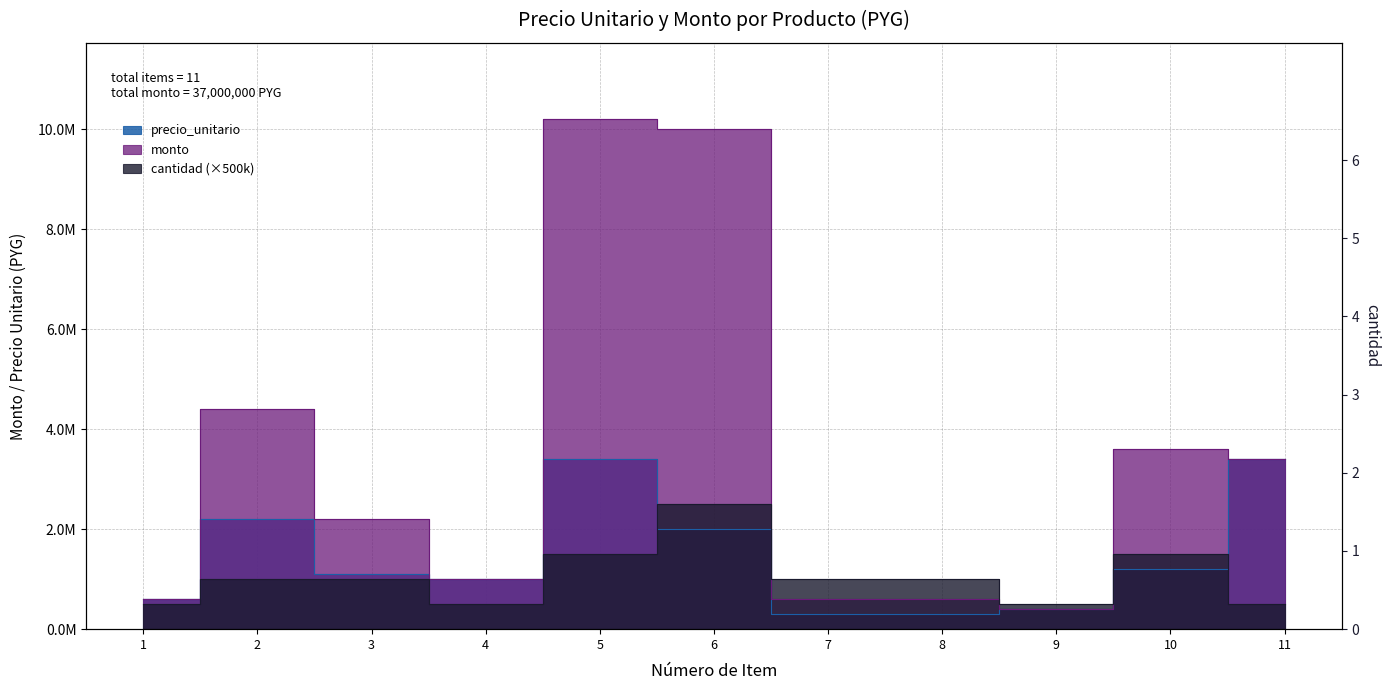

Where do monto and cantidad first cross each other?

6 and 7